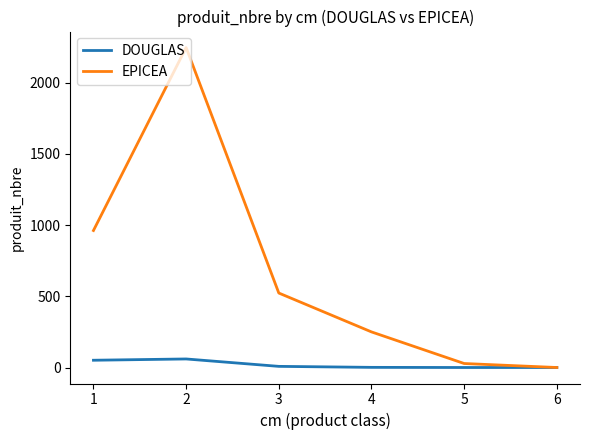

Rank the series at 4 from highest to lowest value.

EPICEA, DOUGLAS